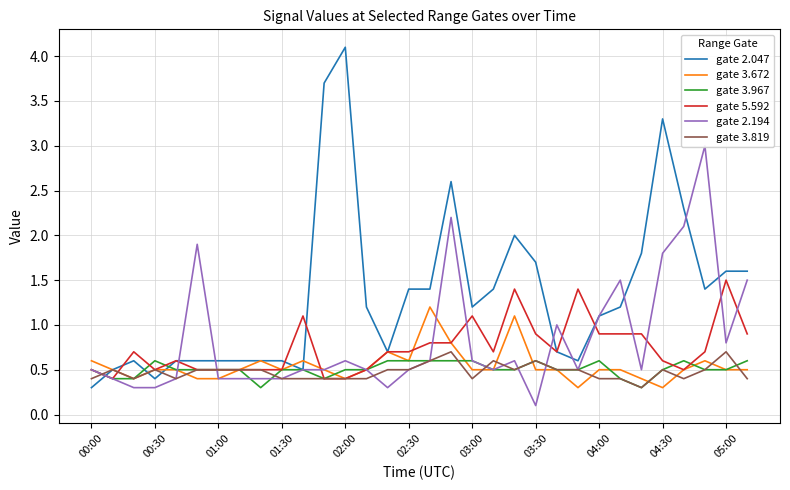

Which category has the highest value in the gate 2.047 series?

02:00